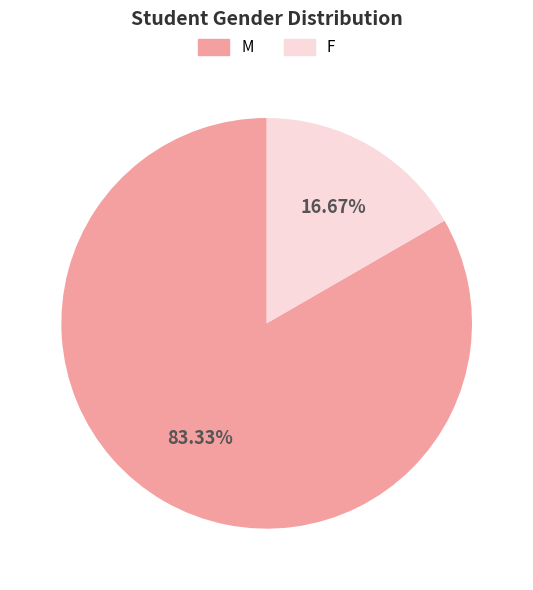

What percentage is NOT represented by F?

83.3%